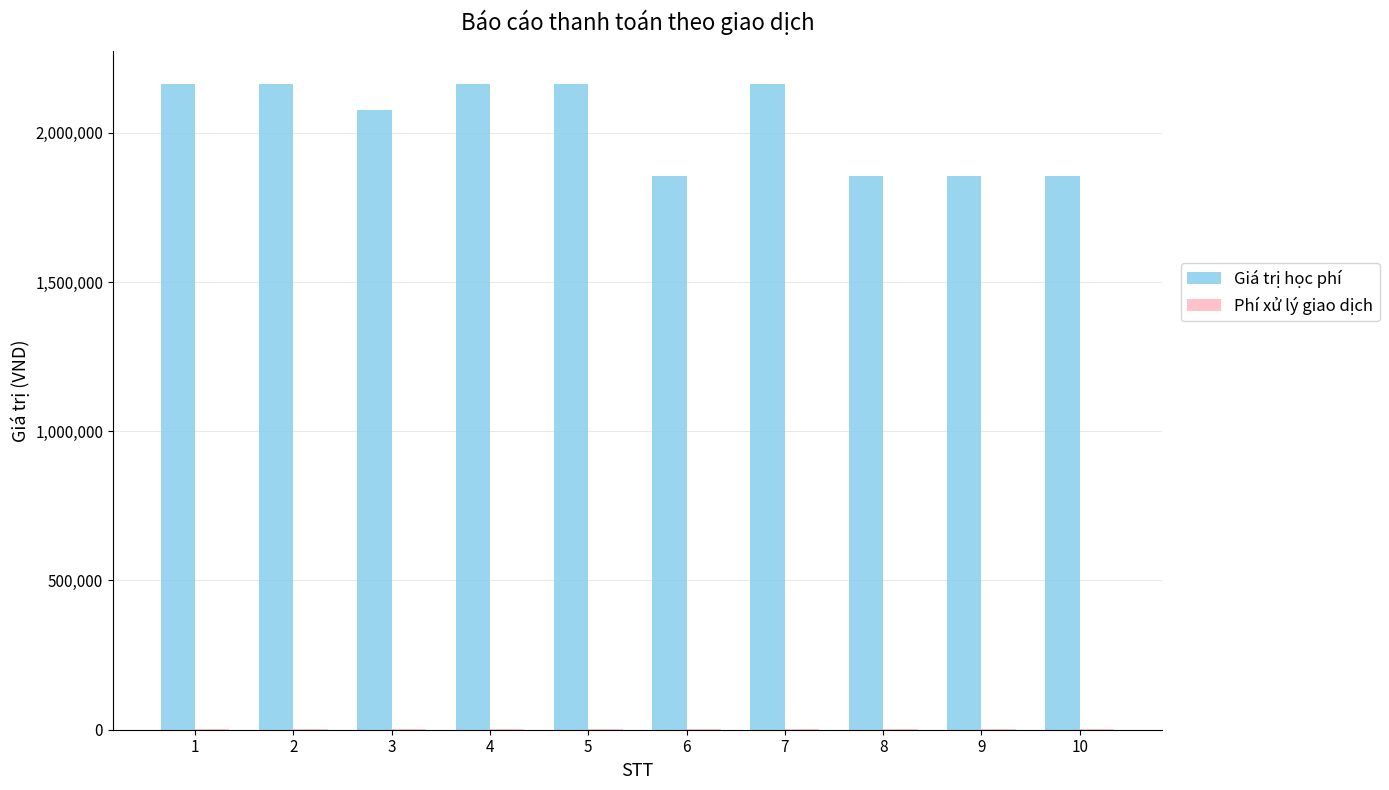

Which series has the largest total across all categories?

Giá trị học phí